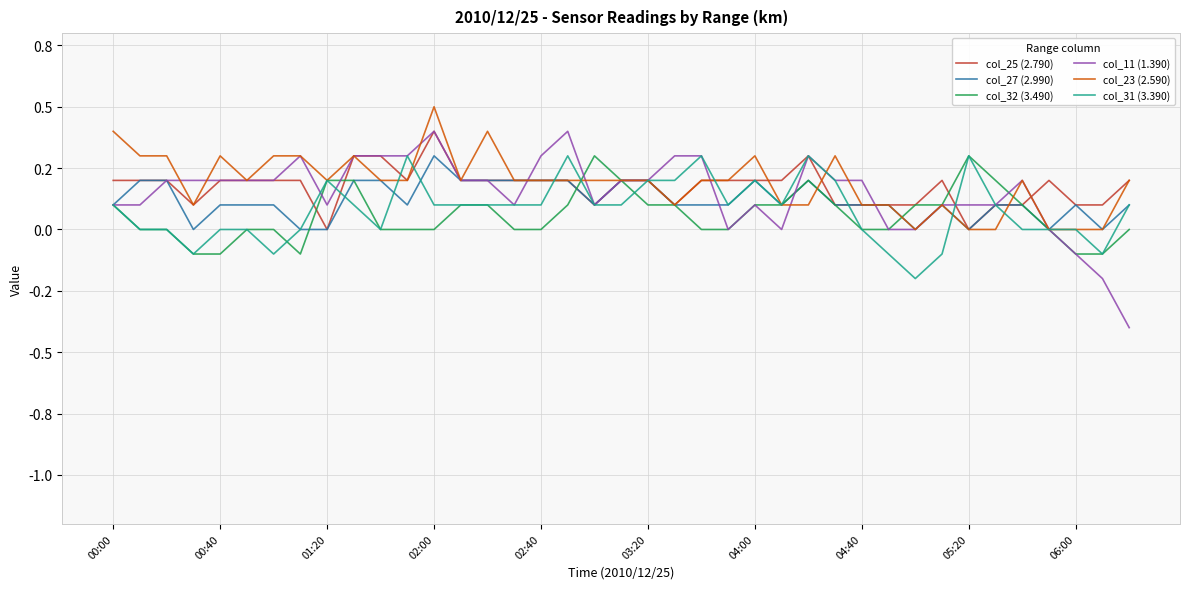

Is this an area chart (filled region under the line)?

No